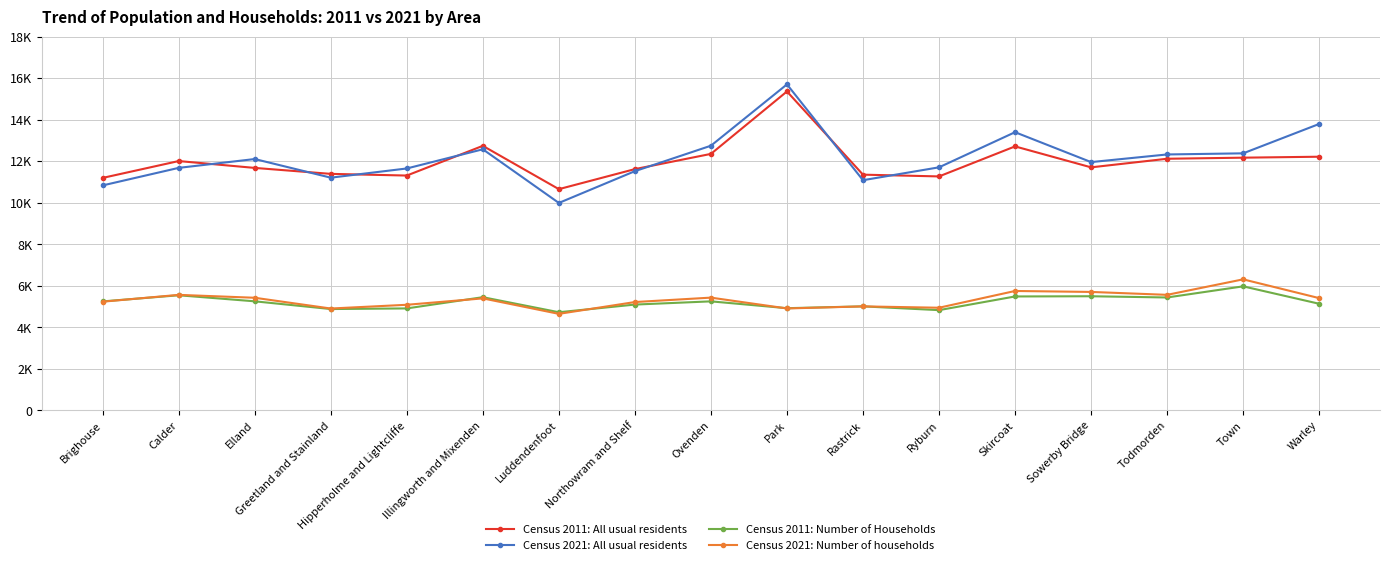

At which category is the sum across all series the highest?

Park